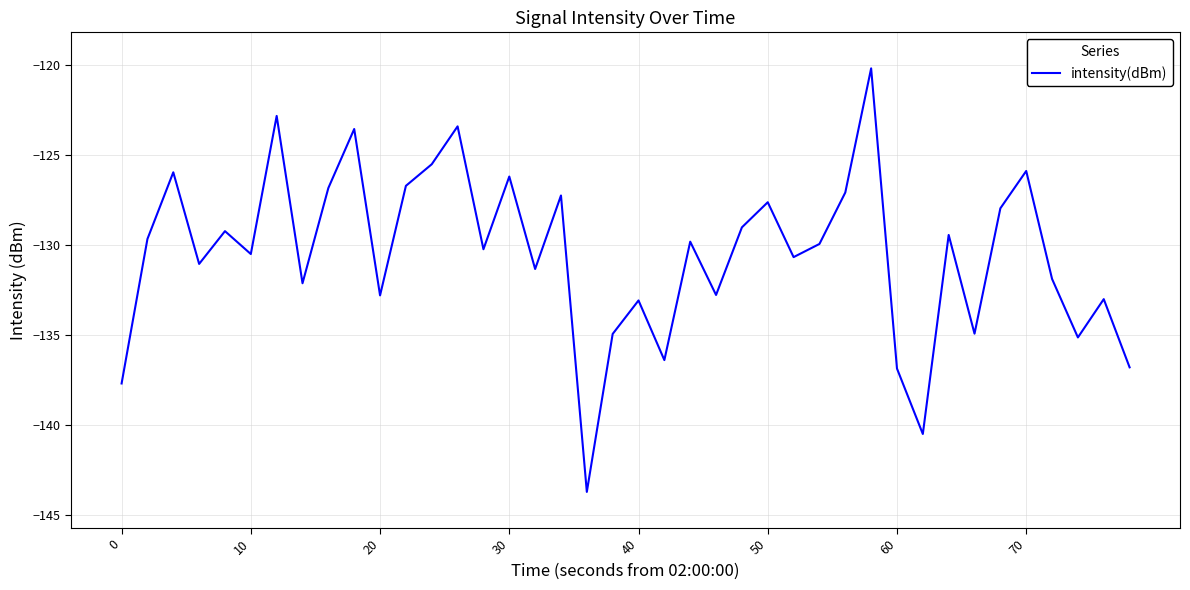

What is the difference between the maximum and minimum values?

23.5